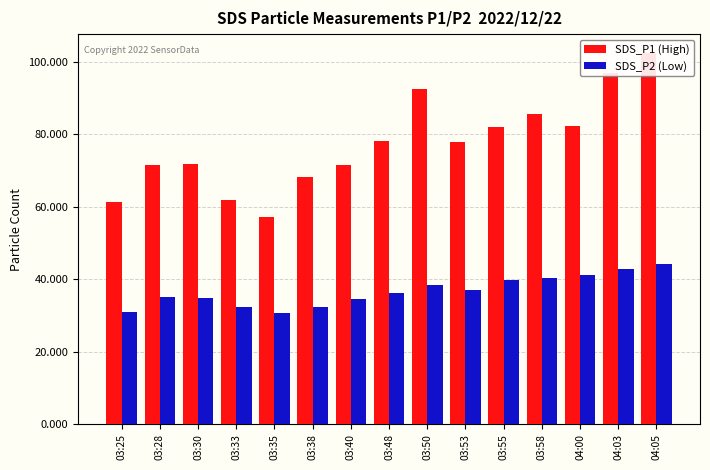

Rank the series by their average value, from highest to lowest.

SDS_P1 (High), SDS_P2 (Low)